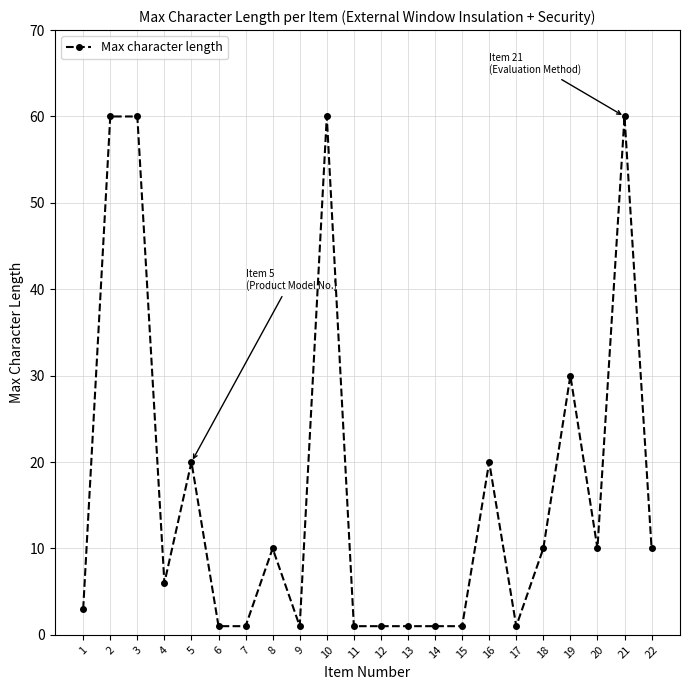

True or false: the data shows 5 at 20.

False